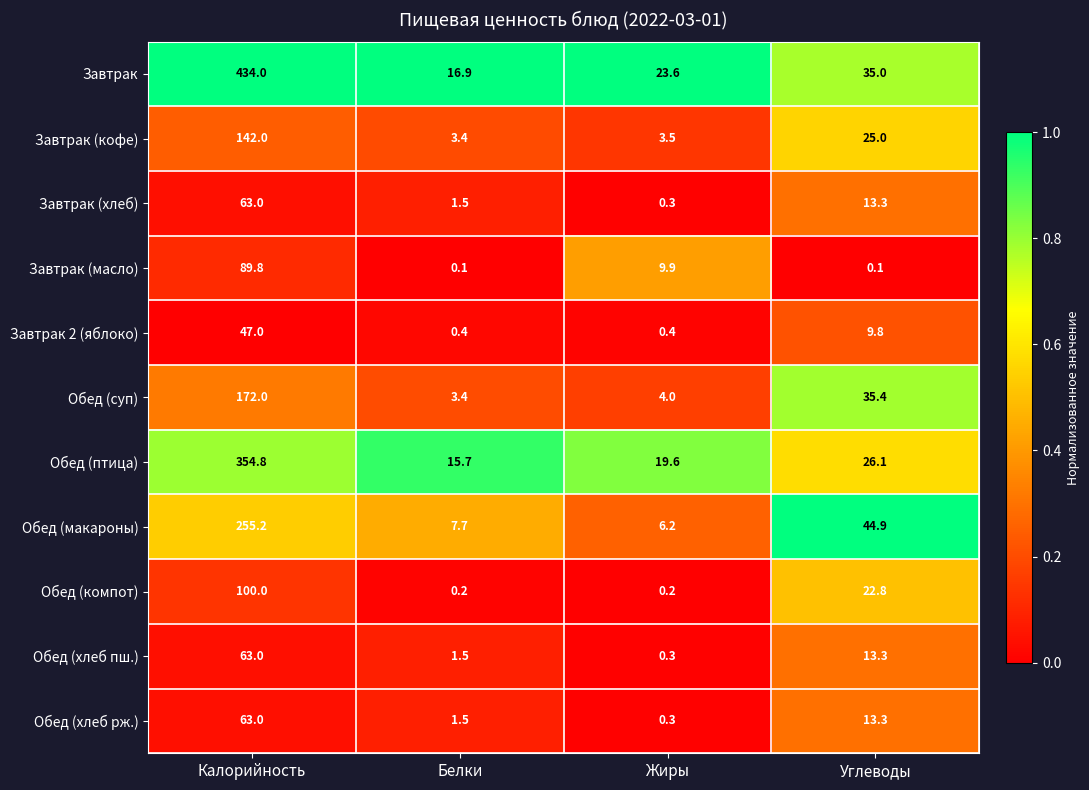

At which label is Обед (хлеб рж.) closest to 31?

Углеводы